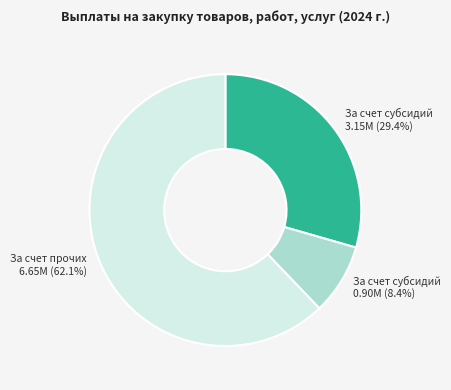

Is there a majority slice in this chart?

Yes